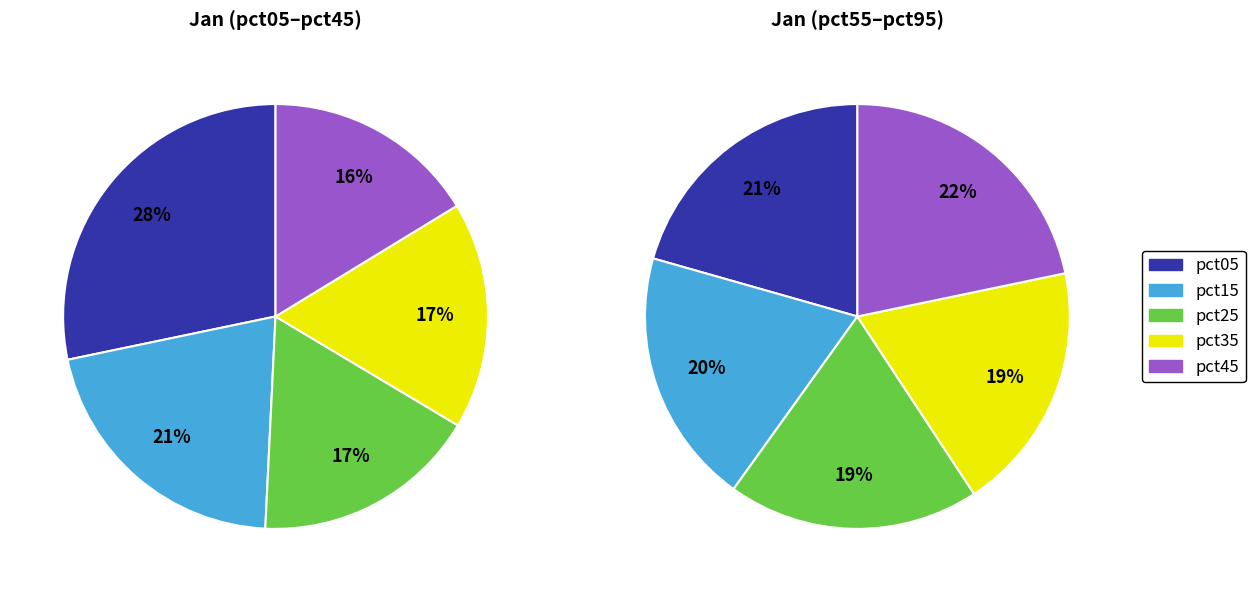

True or false: pct35 accounts for 1% of the total.

False